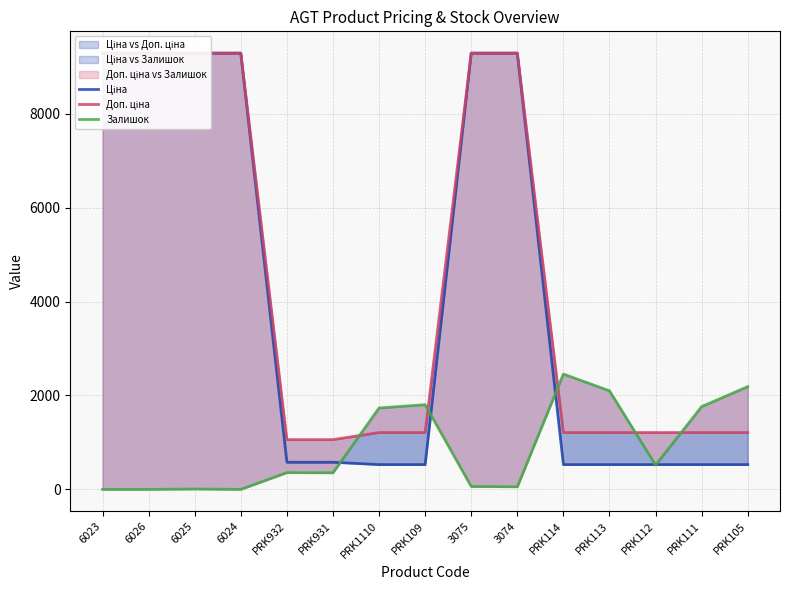

Reading right to left, extract all data points from this chart.

Ціна: 528.2	528.2	528.2	528.2	528.2	9290.5	9290.5	528.2	528.2	578.1	578.1	9290.5	9290.5	9290.5	9290.5
Доп. ціна: 1210.7	1210.7	1210.7	1210.7	1210.7	9290.5	9290.5	1210.7	1210.7	1060.0	1060.0	9290.5	9290.5	9290.5	9290.5
Залишок: 2189.0	1764.0	518.0	2099.0	2457.0	55.0	62.0	1804.0	1734.0	353.0	357.0	0.0	8.0	0.0	0.0